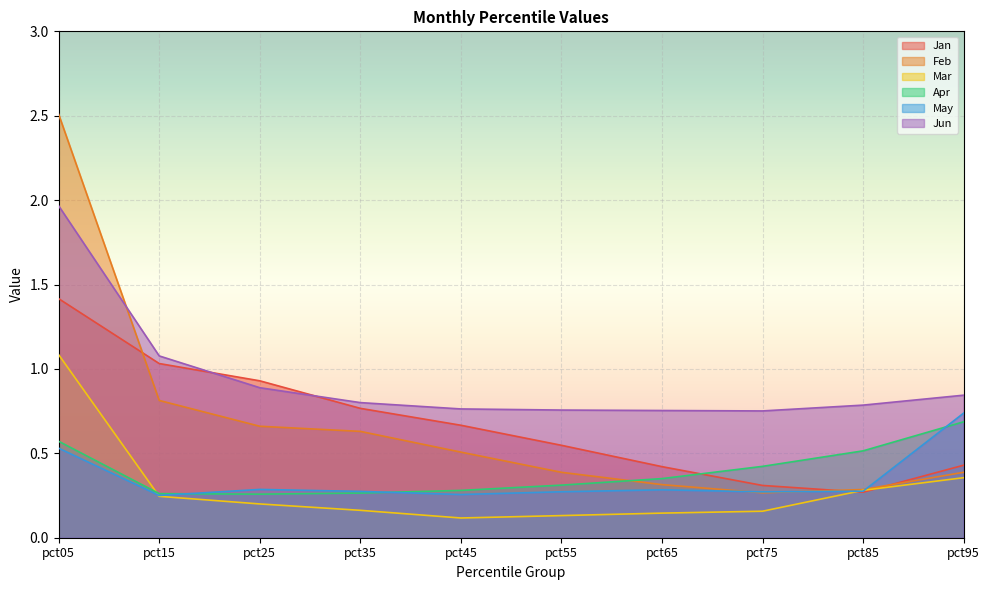

Reading left to right, what are all the values shown in this chart?

Jan: 1.4	1.0	0.9	0.8	0.7	0.5	0.4	0.3	0.3	0.4
Feb: 2.5	0.8	0.7	0.6	0.5	0.4	0.3	0.3	0.3	0.4
Mar: 1.1	0.2	0.2	0.2	0.1	0.1	0.1	0.2	0.3	0.4
Apr: 0.6	0.3	0.3	0.3	0.3	0.3	0.4	0.4	0.5	0.7
May: 0.5	0.3	0.3	0.3	0.3	0.3	0.3	0.3	0.3	0.7
Jun: 2.0	1.1	0.9	0.8	0.8	0.8	0.8	0.8	0.8	0.8